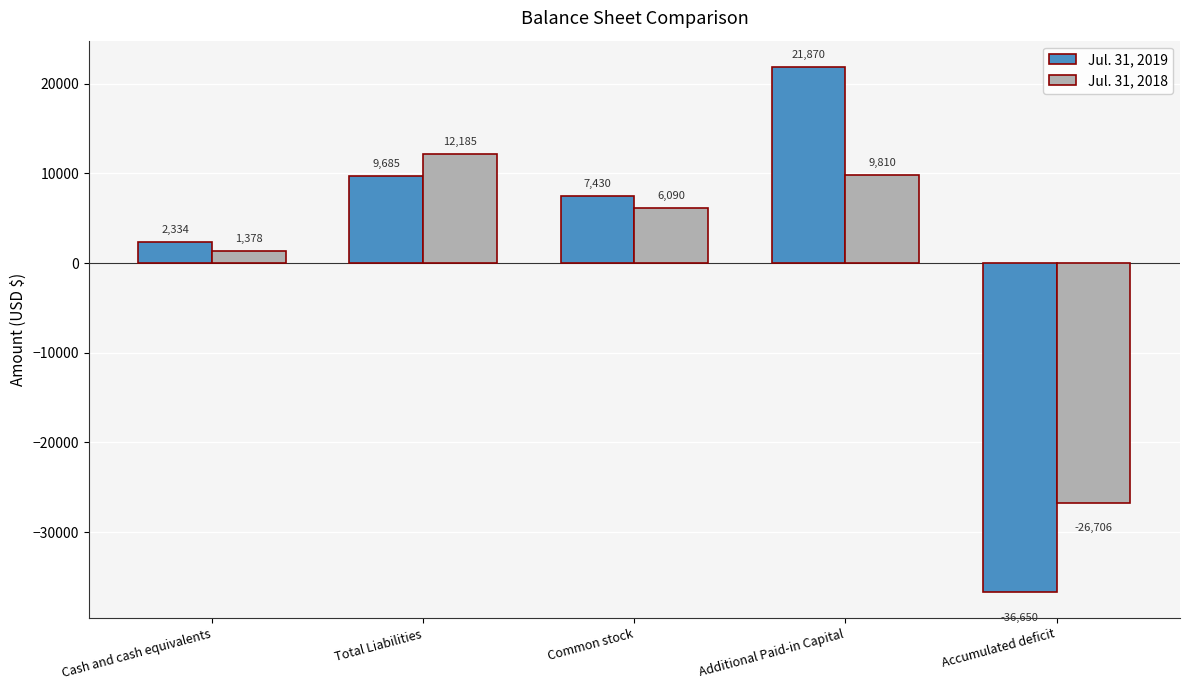

Reading left to right, what are all the values shown in this chart?

Jul. 31, 2019: Cash and cash equivalents=2334	Total Liabilities=9685	Common stock=7430	Additional Paid-in Capital=21870	Accumulated deficit=-36650
Jul. 31, 2018: Cash and cash equivalents=1378	Total Liabilities=12185	Common stock=6090	Additional Paid-in Capital=9810	Accumulated deficit=-26706